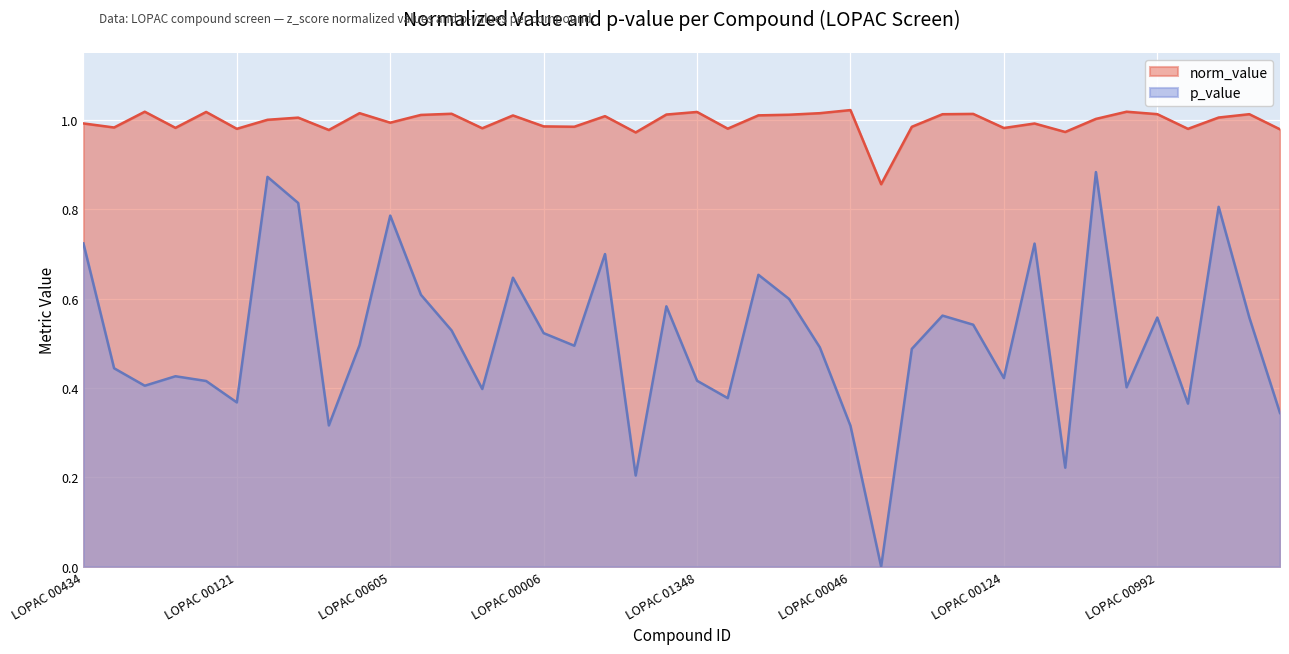

What is the minimum value for value?

0.9